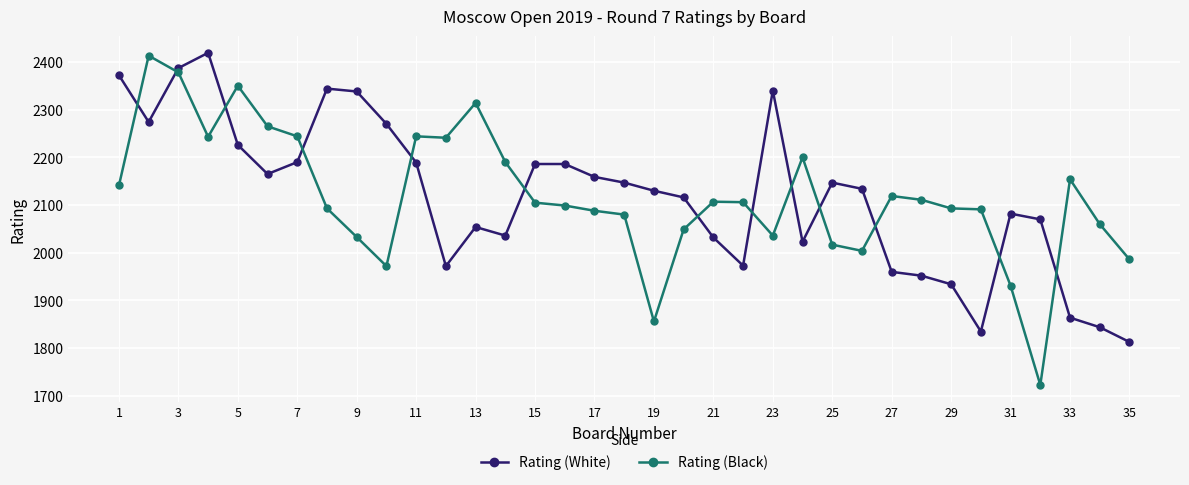

Which series has the widest spread of values?

Rating (Black)